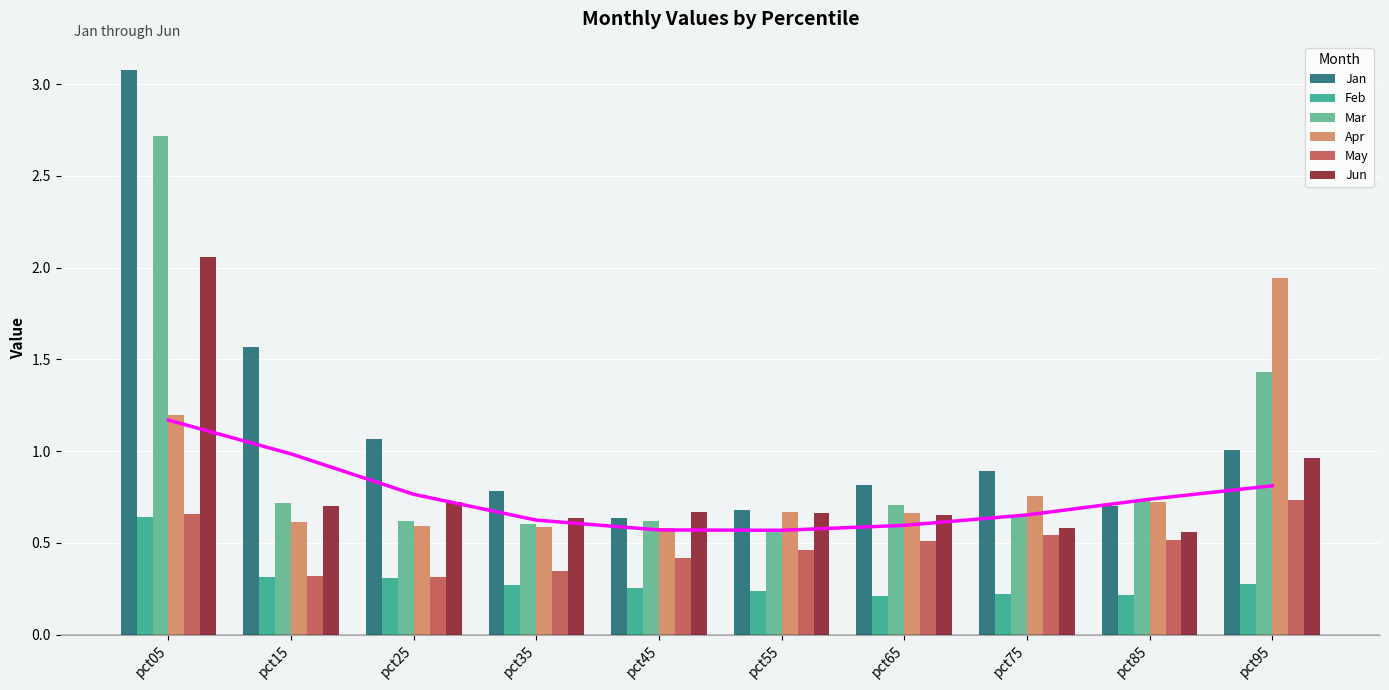

Which series changed the most between pct35 and pct55?

May